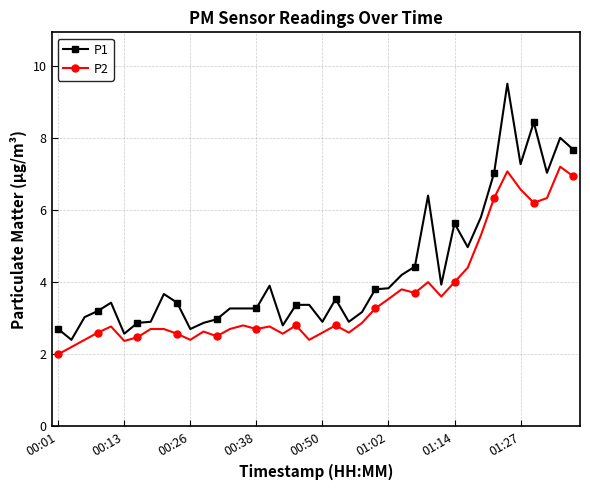

What is the sum of all P2 values?

144.2